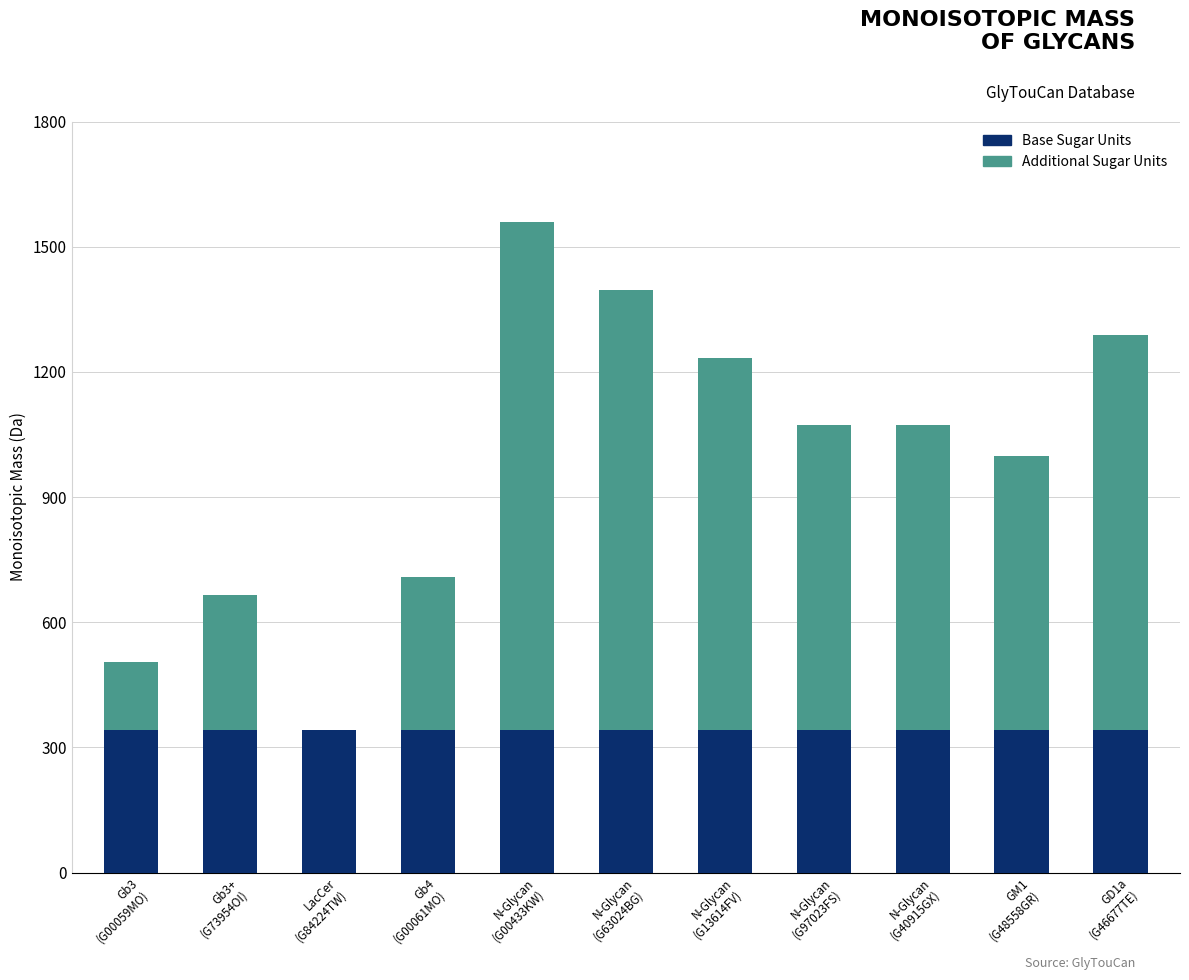

What is the highest value of the Base Sugar Units series?

342.1